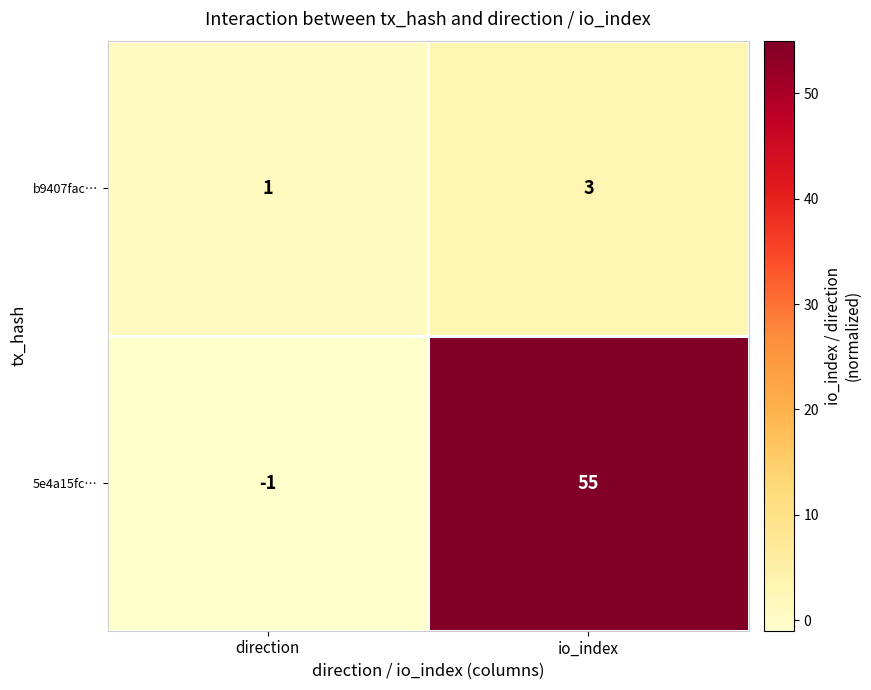

The 5e4a15fc… series shows 55 at io_index. True or false?

True